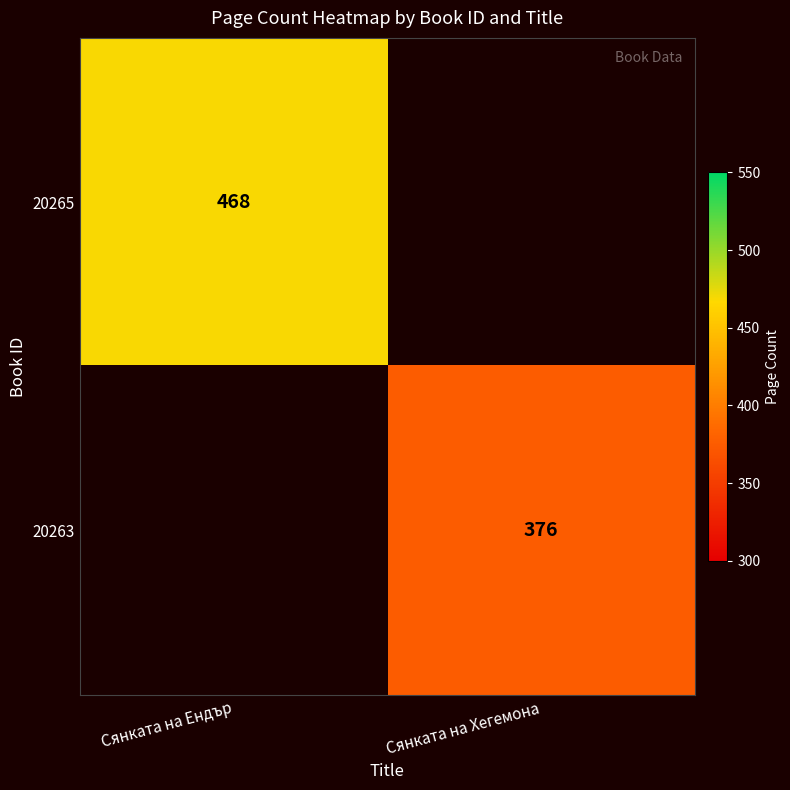

What is the greatest value displayed?

468.0